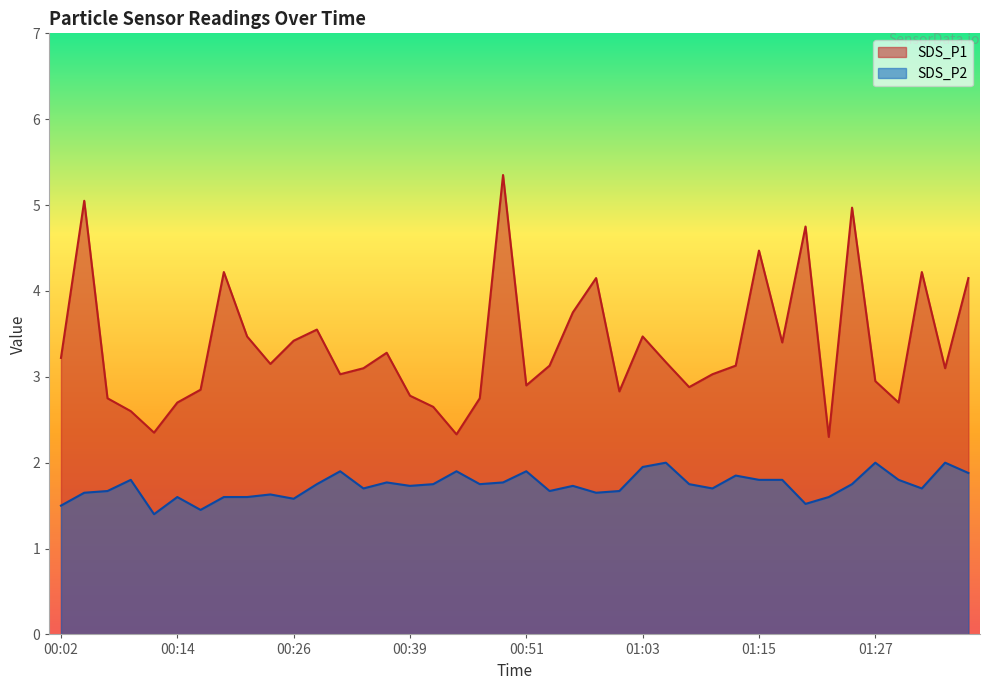

How many data points in SDS_P1 are above 3?

25